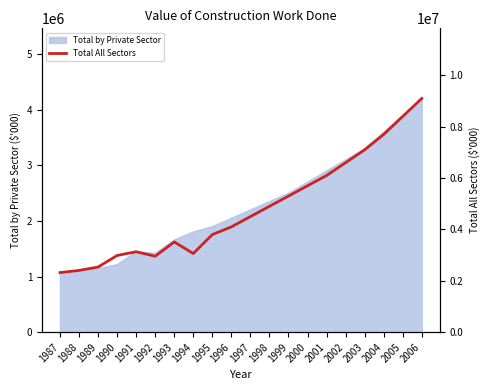

Which has a higher value, 2001 or 1988?

2001